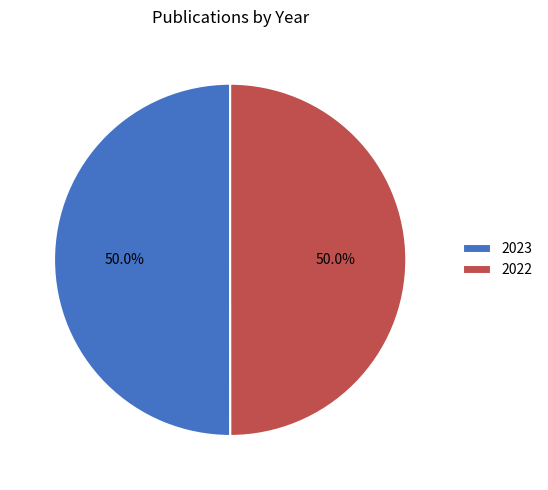

What portion of the pie excludes 2022?

50.0%